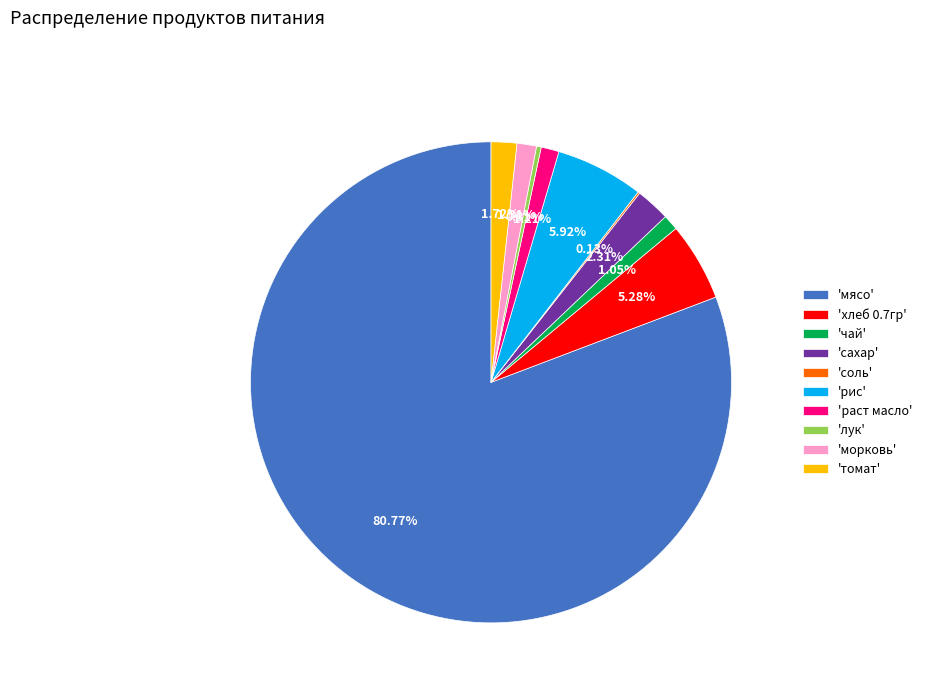

Which category has the biggest portion of the pie?

'мясо'